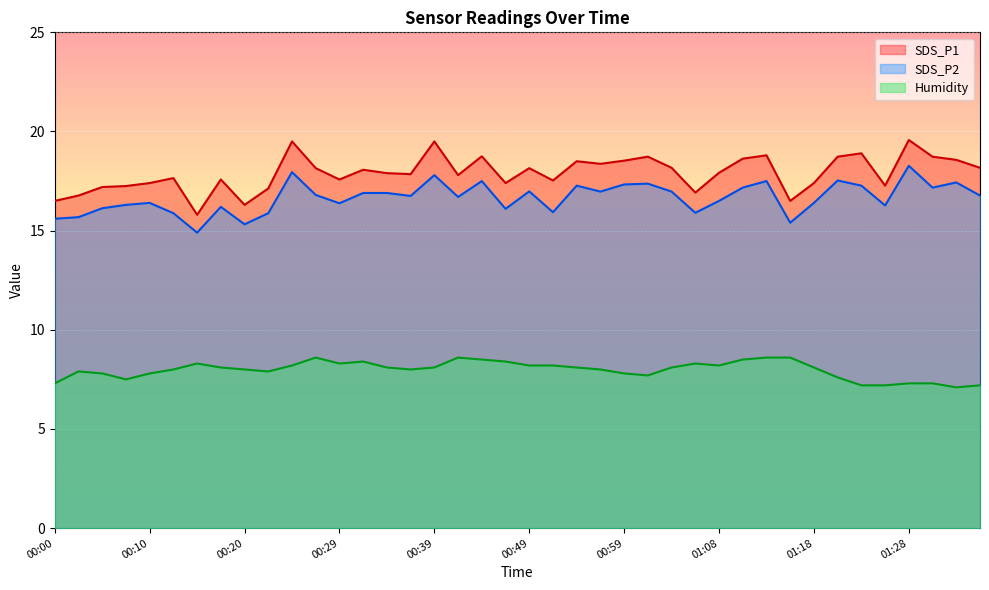

Which series has the largest total across all categories?

SDS_P1